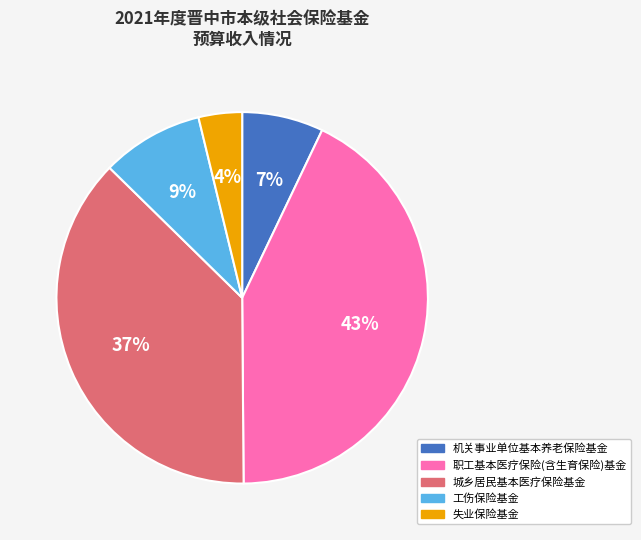

Between 失业保险基金 and 机关事业单位基本养老保险基金, which is larger?

机关事业单位基本养老保险基金